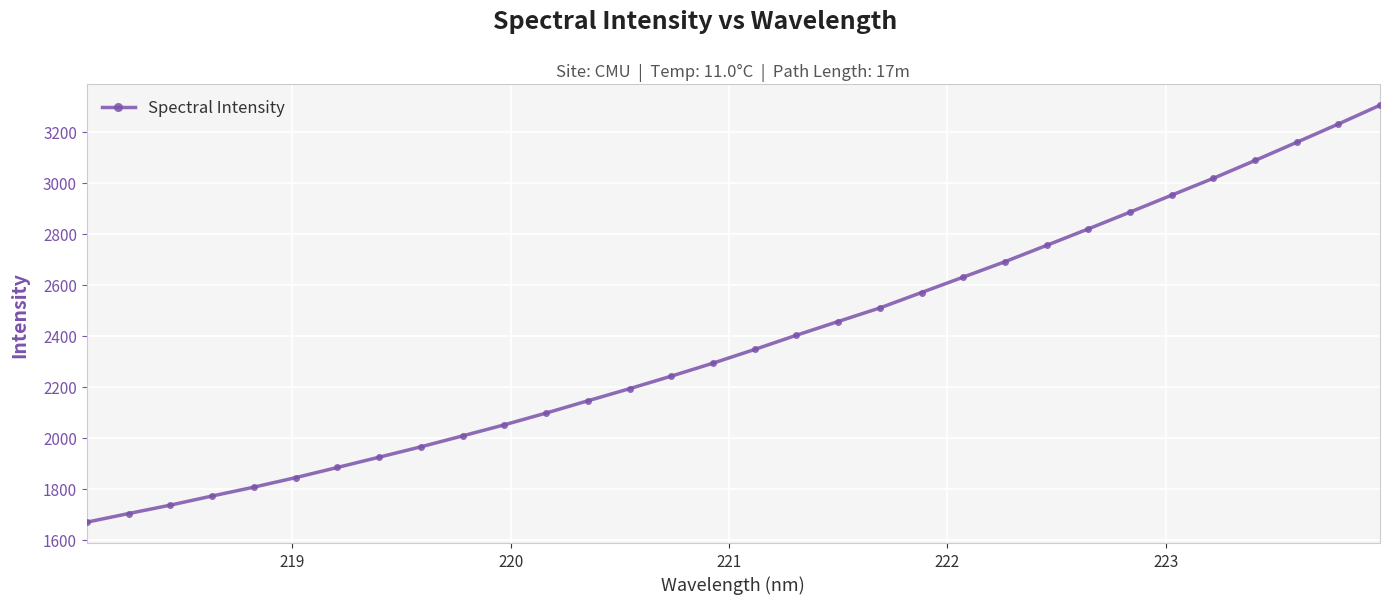

What is the greatest value displayed?

3304.1